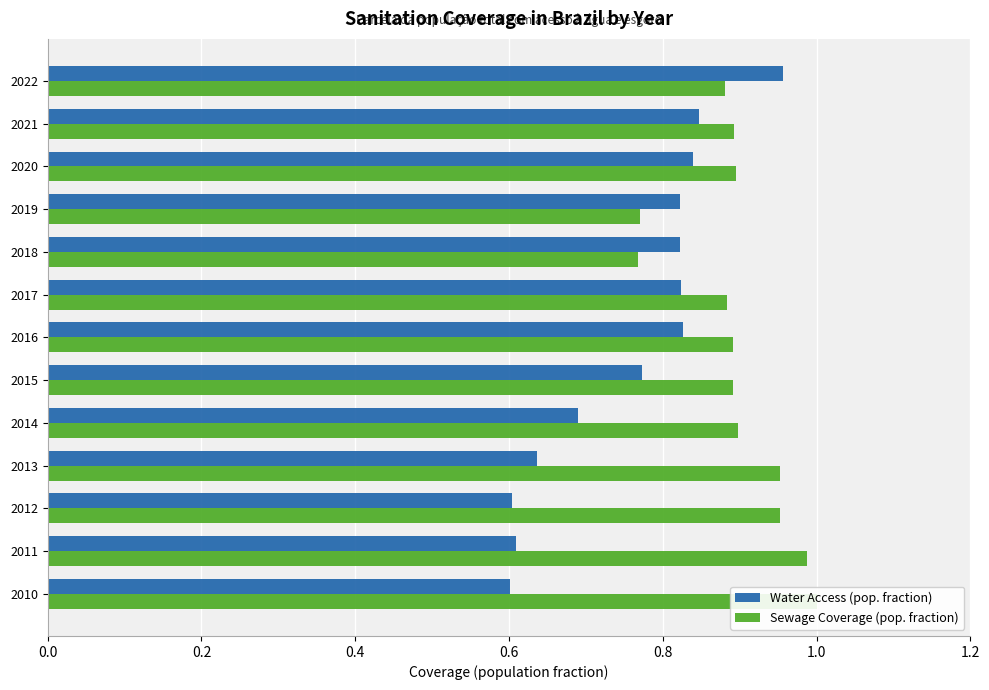

Count the number of categories in the chart.

13